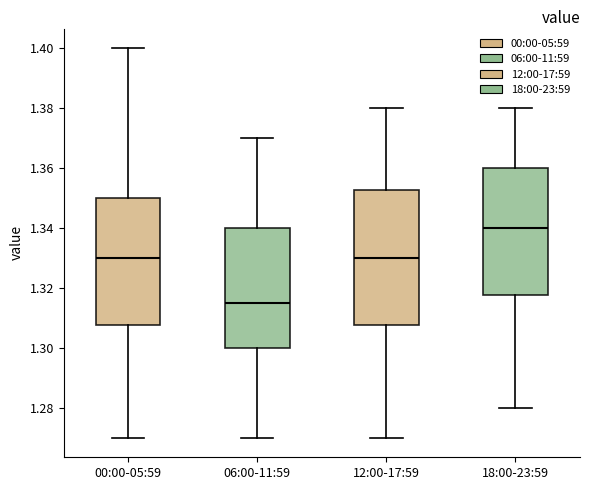

Where is the upper edge of the box for 18:00-23:59 on the y-axis? The values are not printed on the chart, so give them approximately, as read against the axis.

1.360